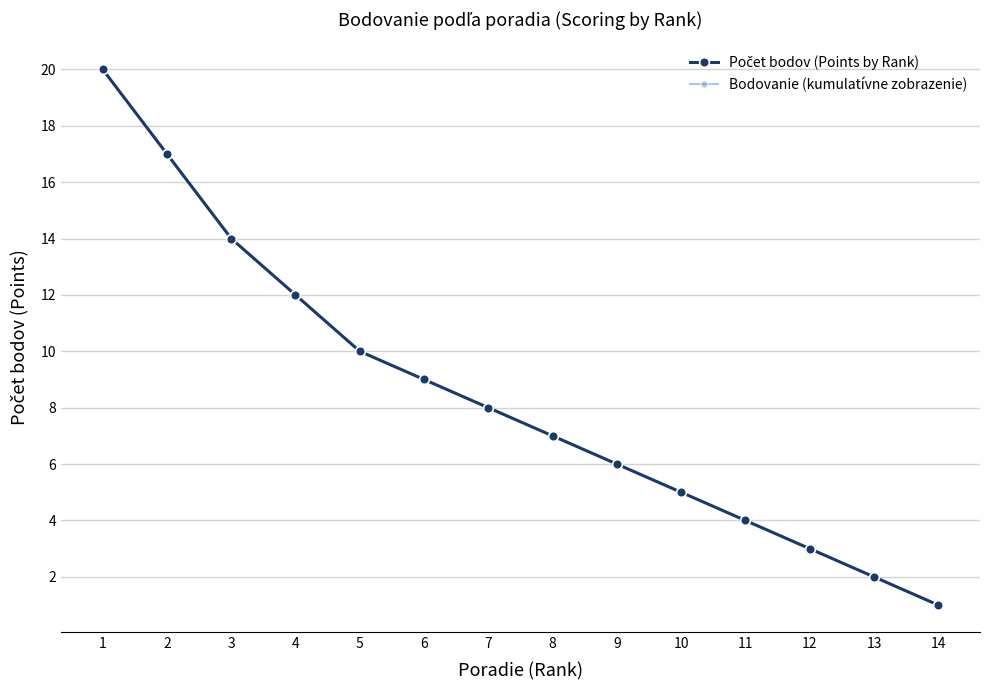

Which has a higher value, 6 or 4?

4